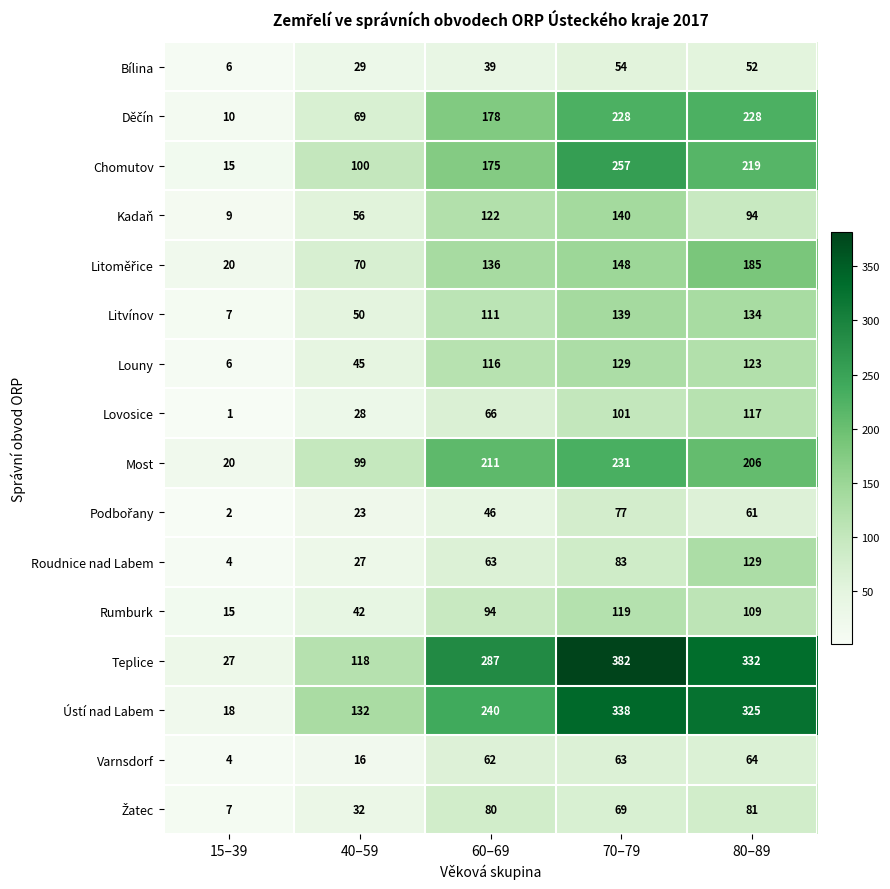

Rank the categories by Most value from highest to lowest.

70–79, 60–69, 80–89, 40–59, 15–39